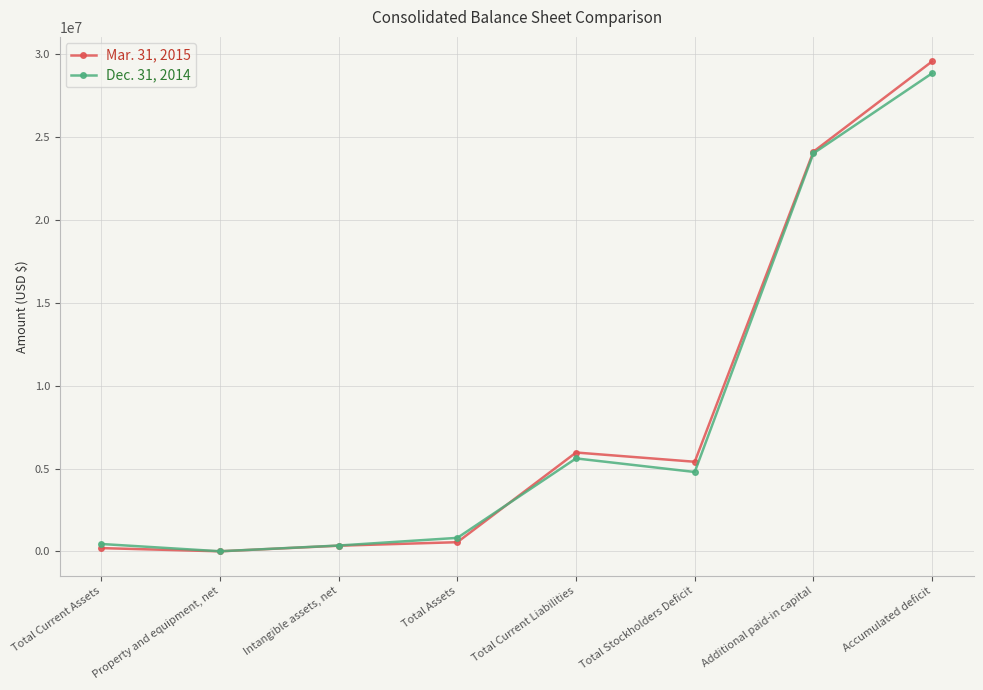

At which category is the sum across all series the highest?

Accumulated deficit